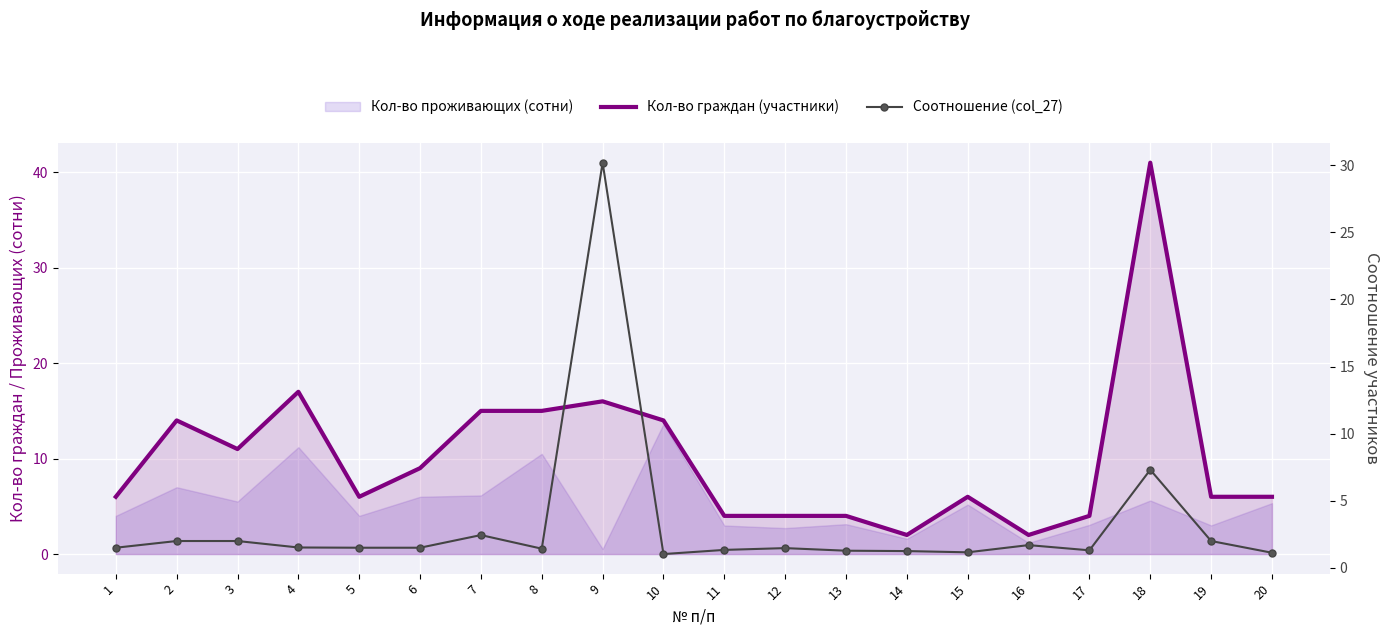

What is the value of the Кол-во граждан (участники) point at the 7th from the left?

15.0